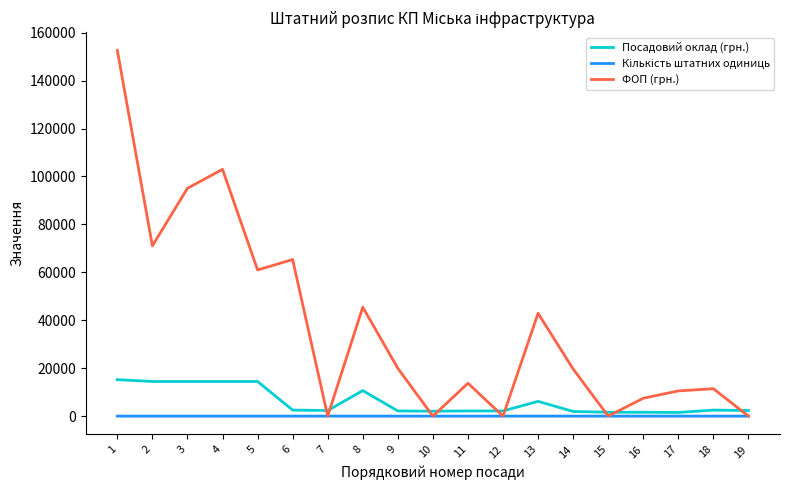

Which series has the largest range (max minus min)?

ФОП (грн.)